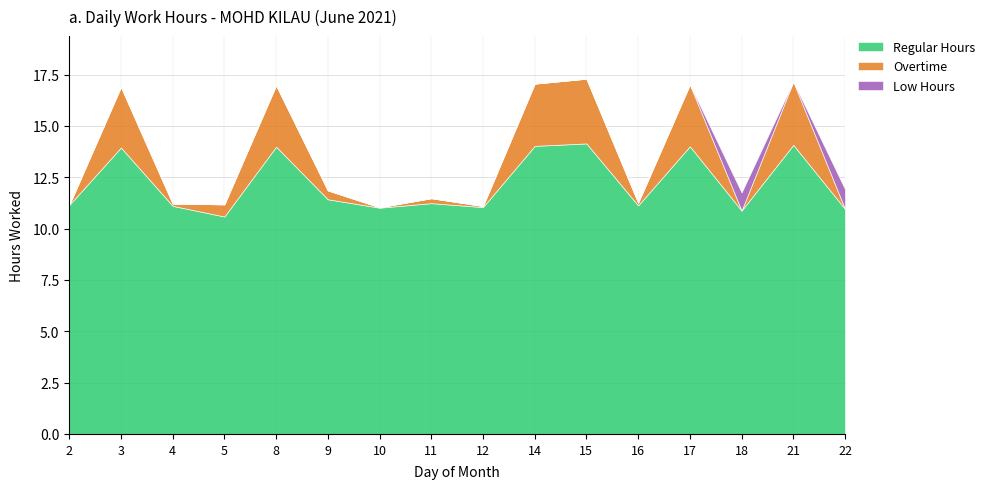

Where is Regular Hours nearest to the value 12?

9